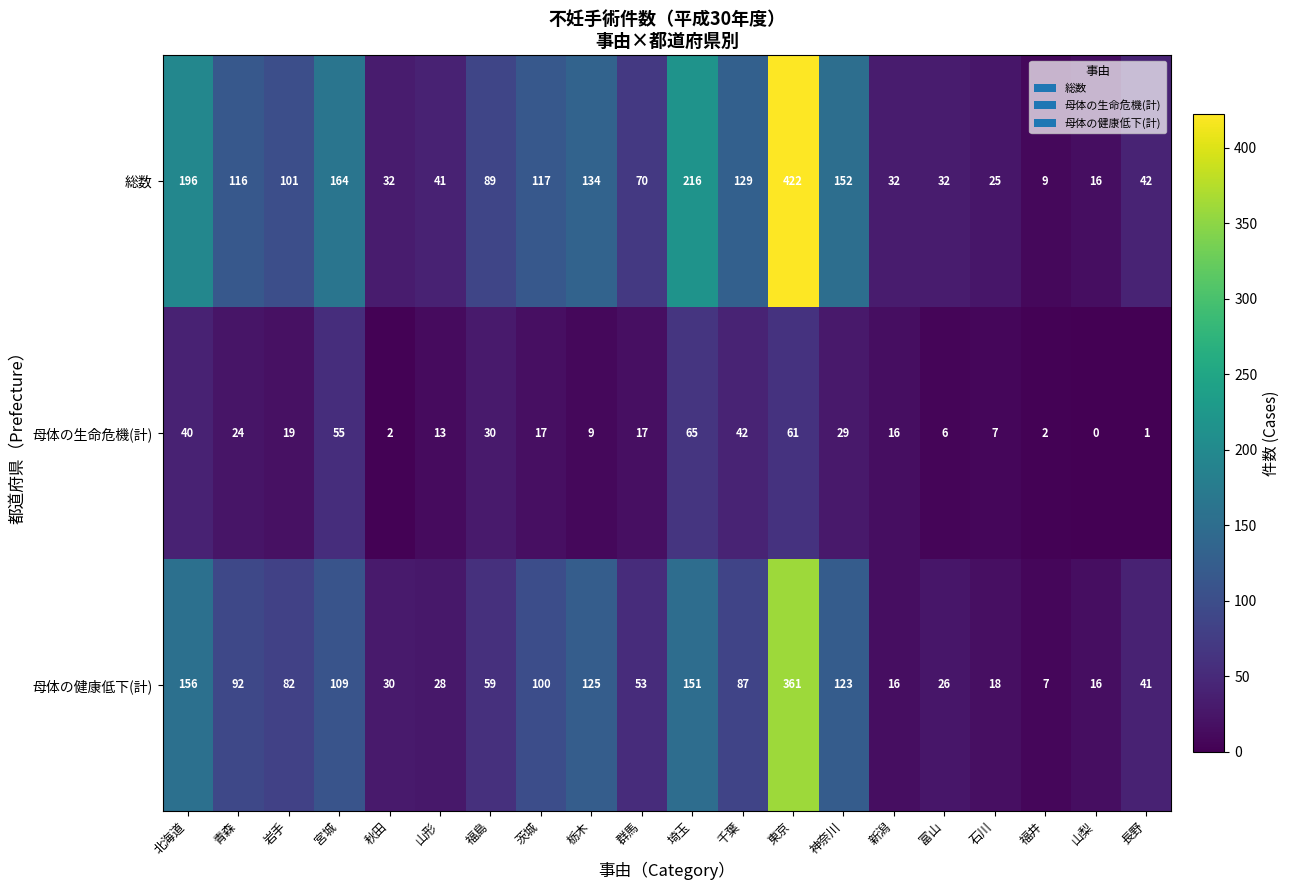

Rank the series by their maximum value, from highest to lowest.

総数, 母体の健康低下(計), 母体の生命危機(計)